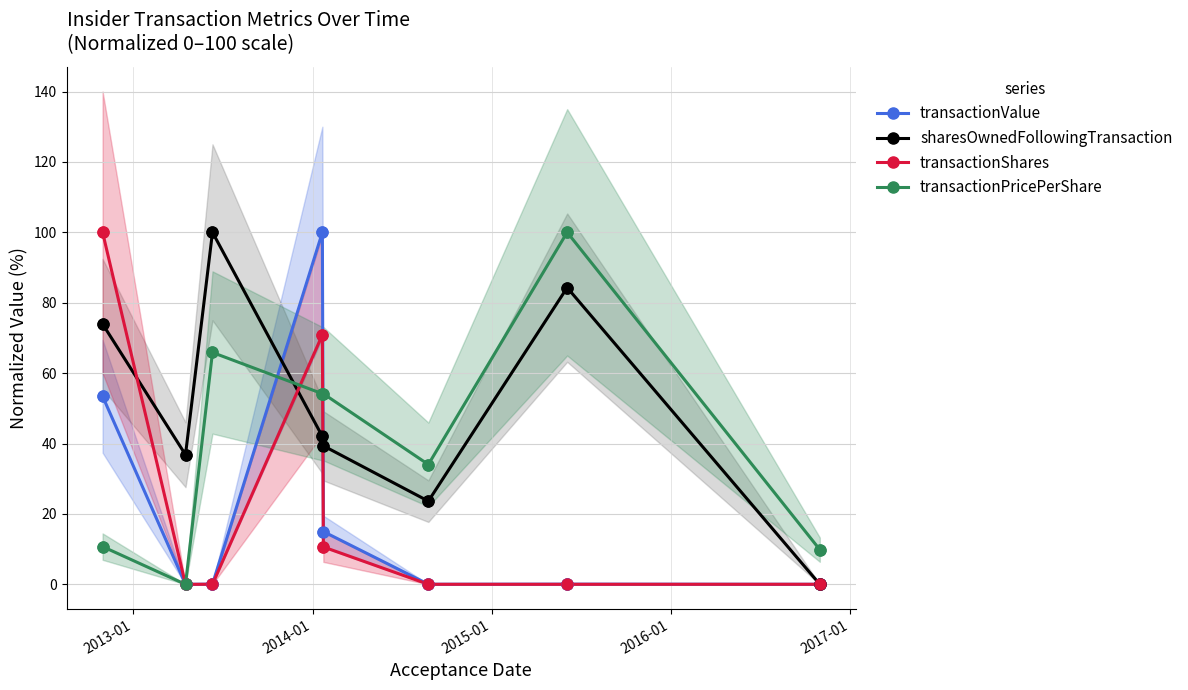

At how many categories does at least one series exceed 13?

7